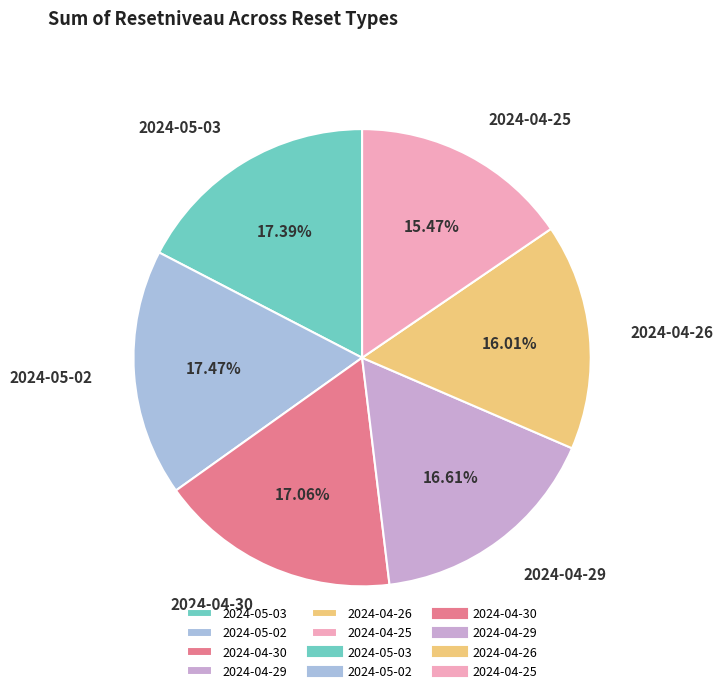

How many slices are in this pie chart?

6